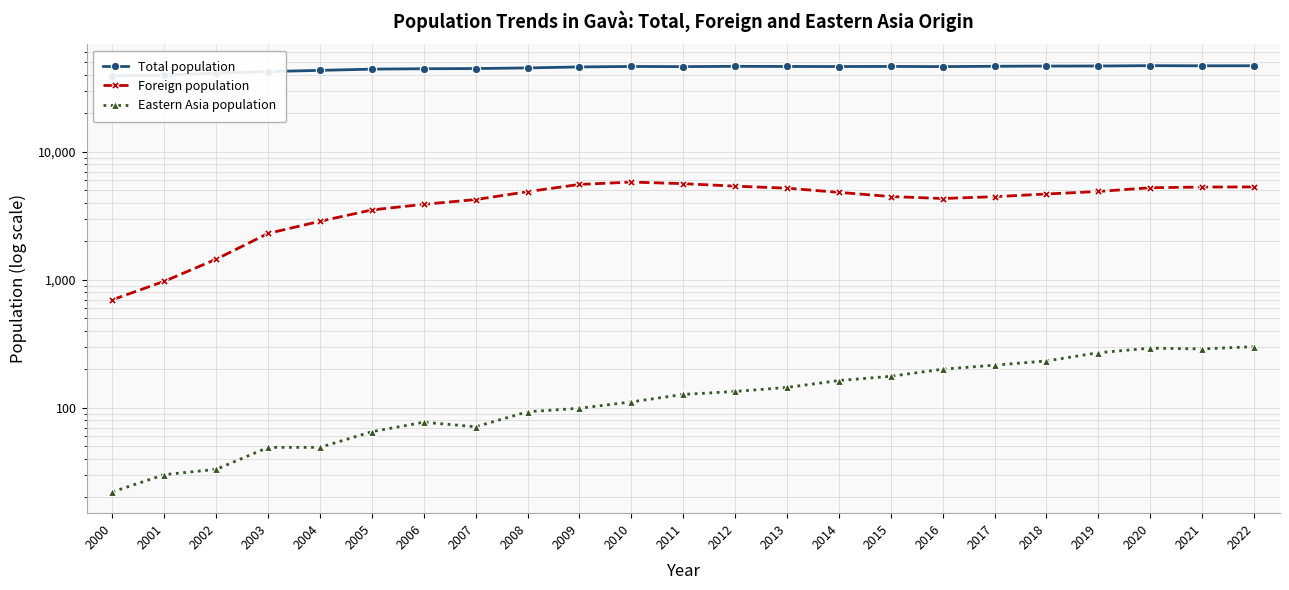

What is the difference between the Eastern Asia population values at 2007 and 2003?

22